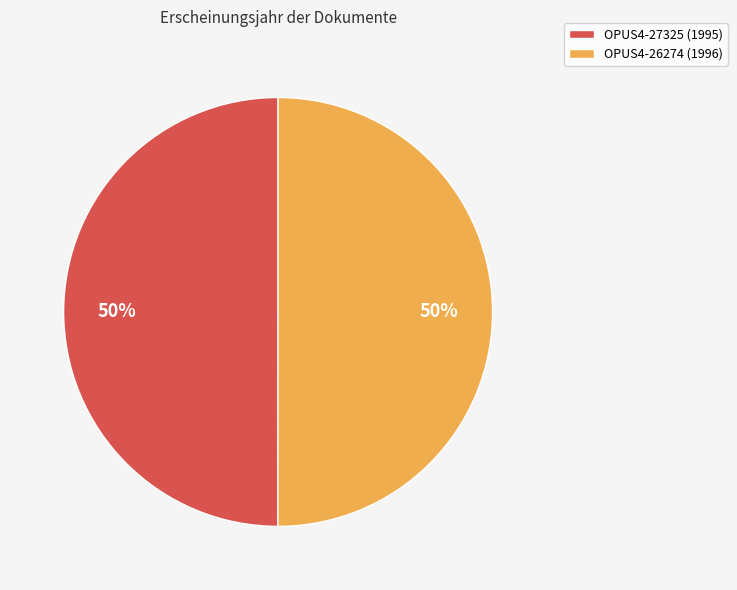

The OPUS4-26274 (1996) slice represents 50% of the pie. True or false?

True